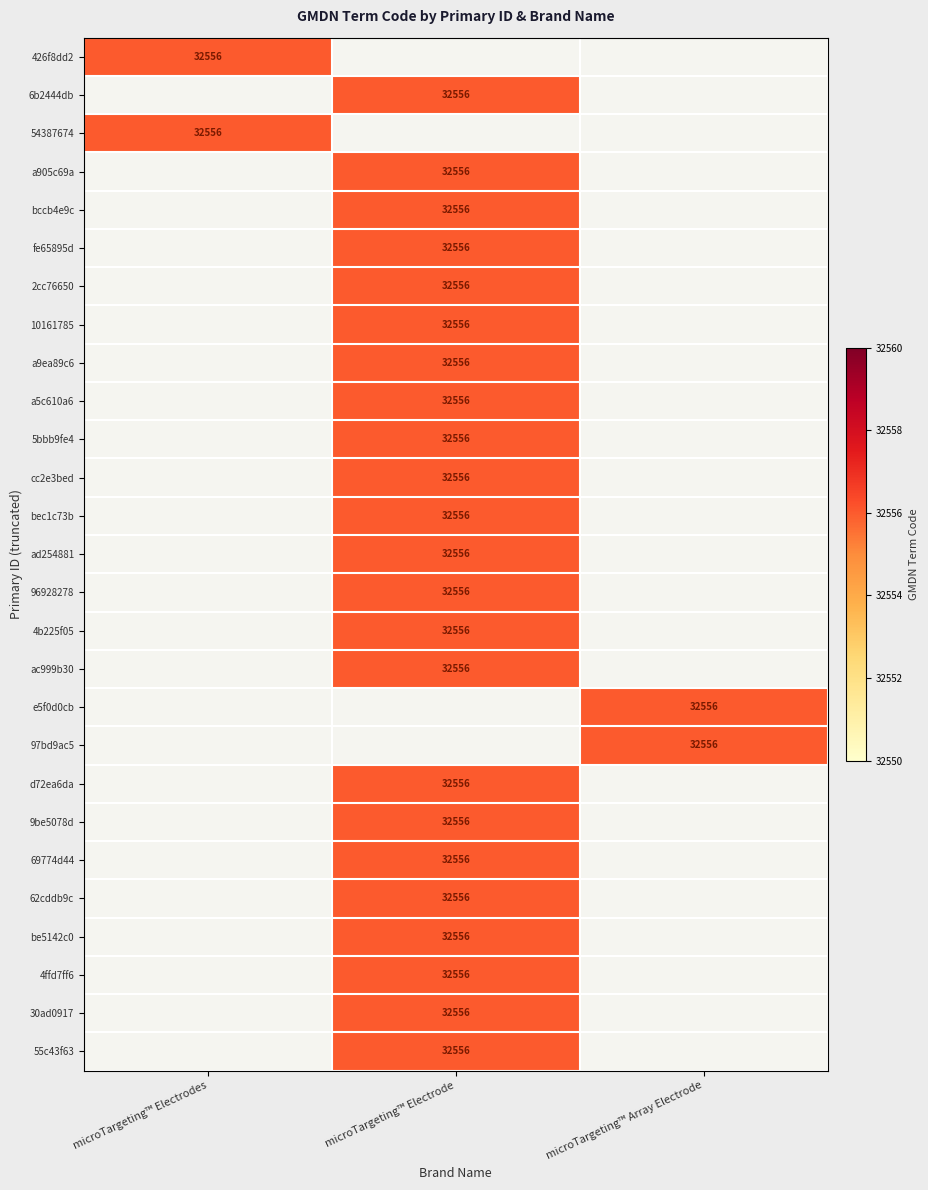

Is it true that 55c43f63 equals 32556 at microTargeting™ Electrode?

True